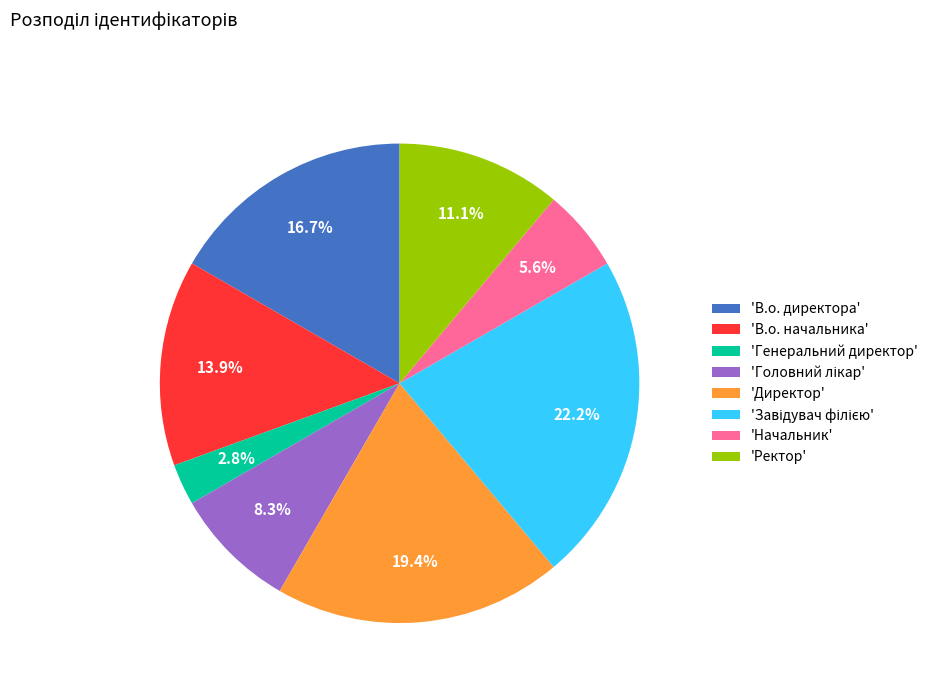

How many segments does this pie chart have?

8